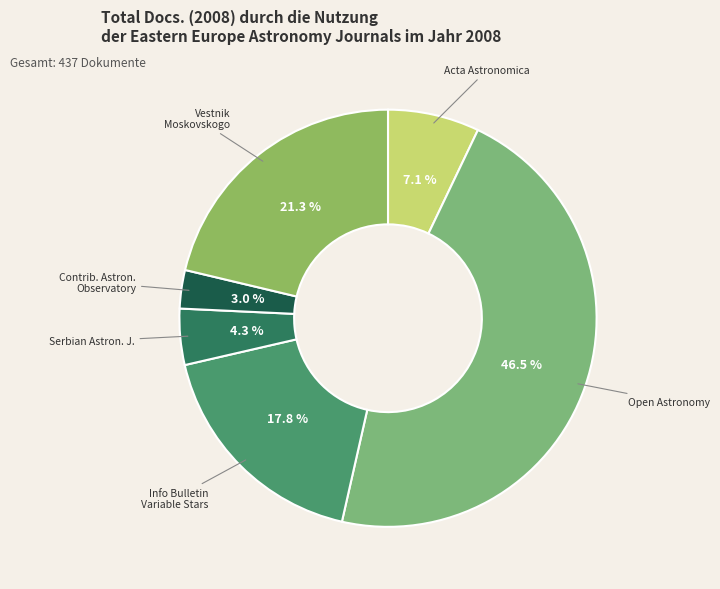

Approximately how many times larger is the value at Open Astronomy compared to Acta Astronomica?

6.5